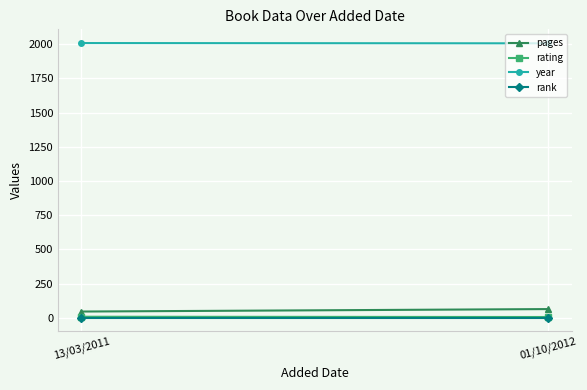

What is the average value of the year series?

2008